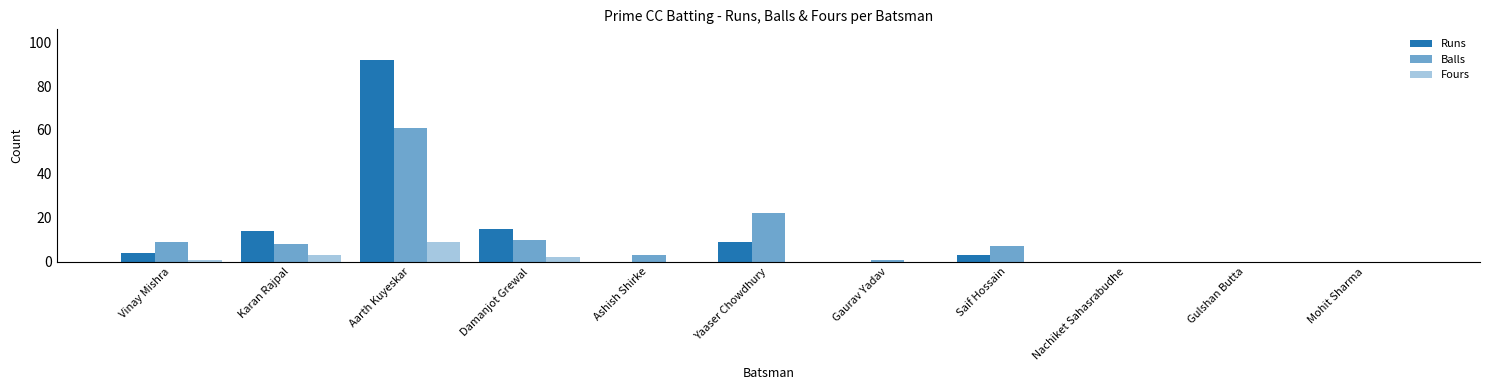

The value of Fours at Yaaser Chowdhury is -4. True or false?

False